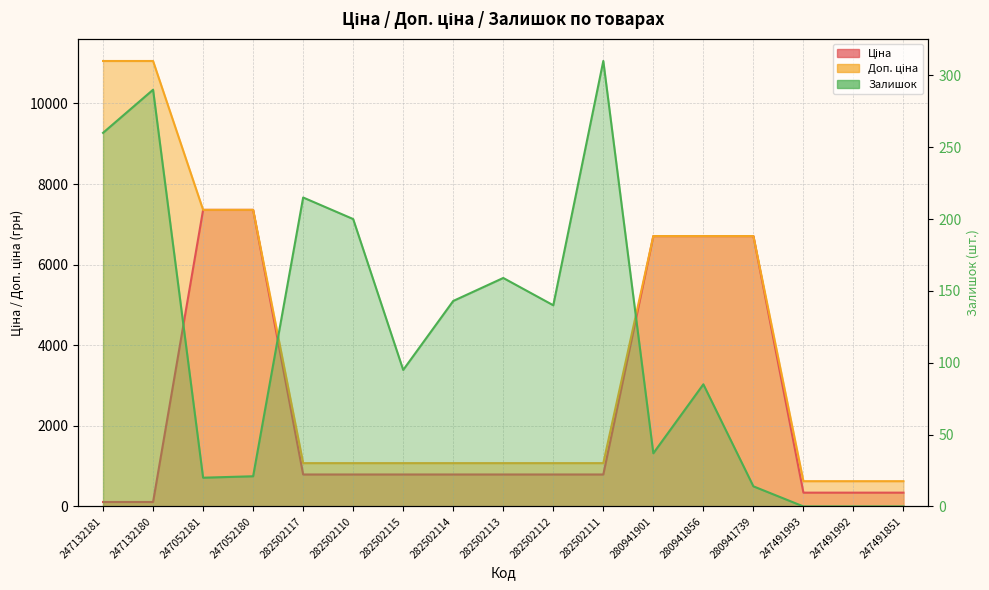

What is the label of the 15th point from the left?

247491993